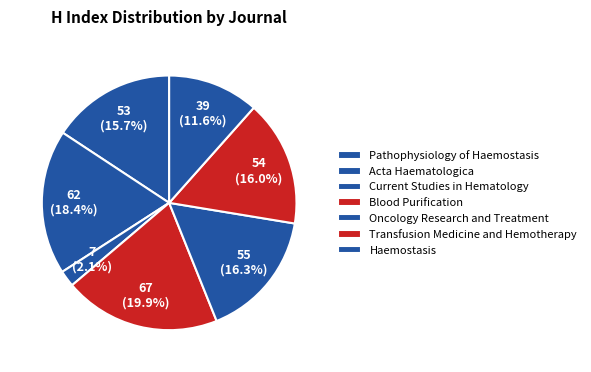

How many slices are in this pie chart?

7